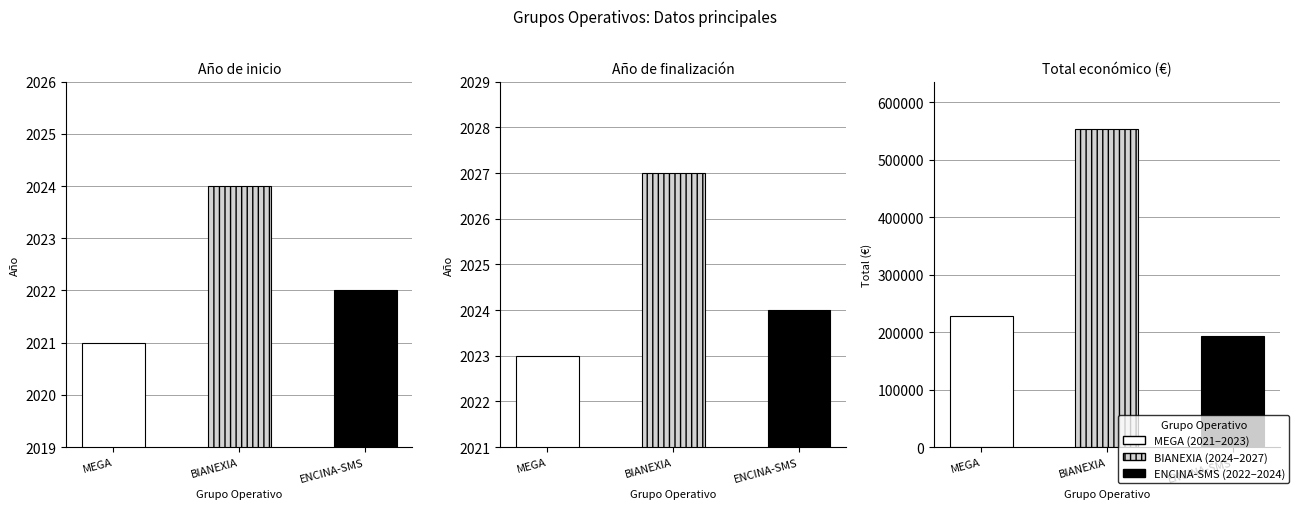

At which category is the sum across all series the highest?

BIANEXIA